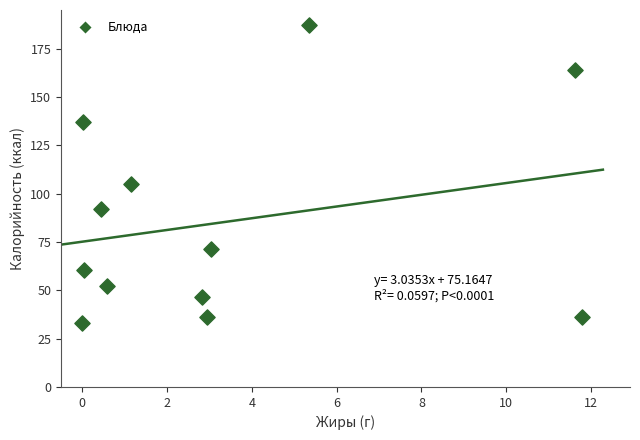

What is the range of Y values (max minus min)?

154.1